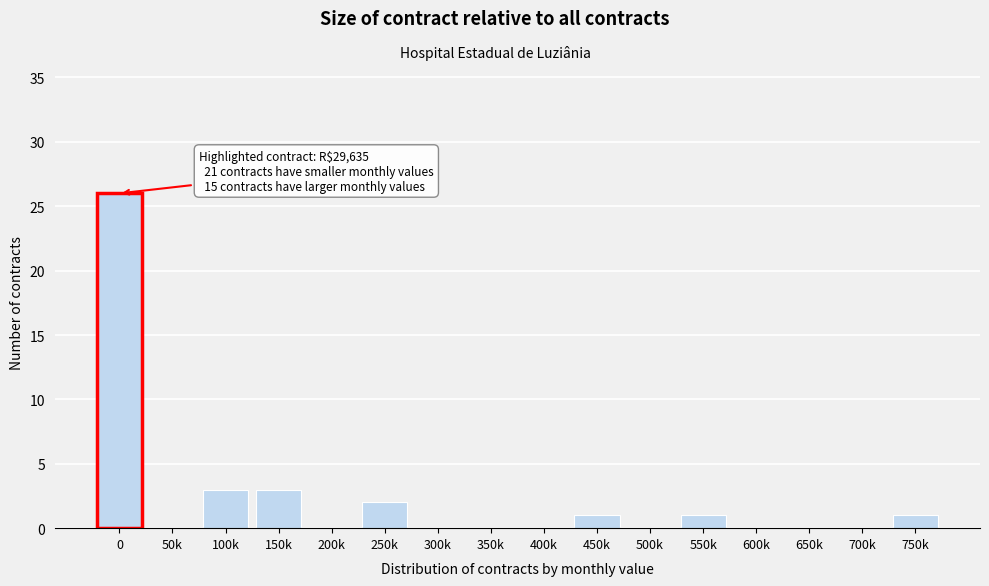

The value at 300k is 0. True or false?

True